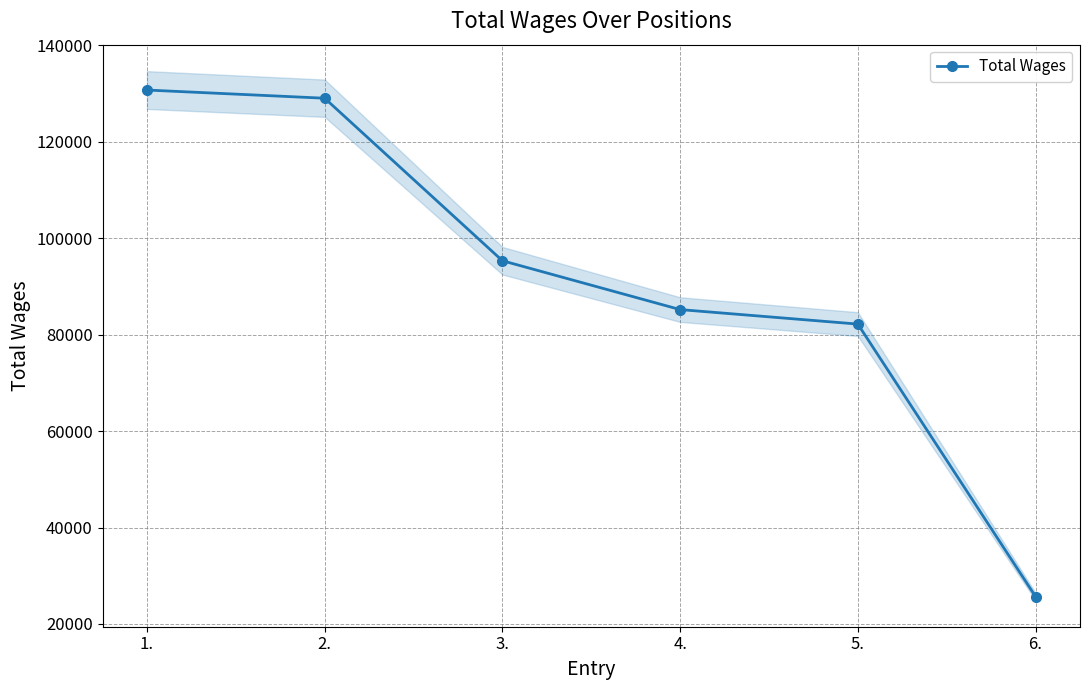

What is the difference between the second highest and second lowest values?

46822